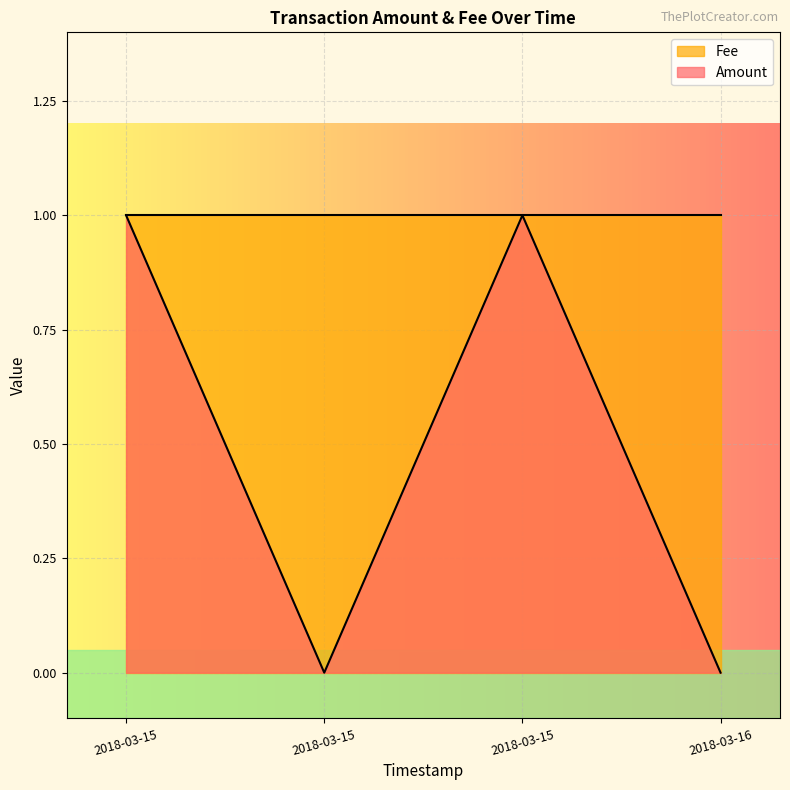

Reading right to left, extract all data points from this chart.

0	1	0	1